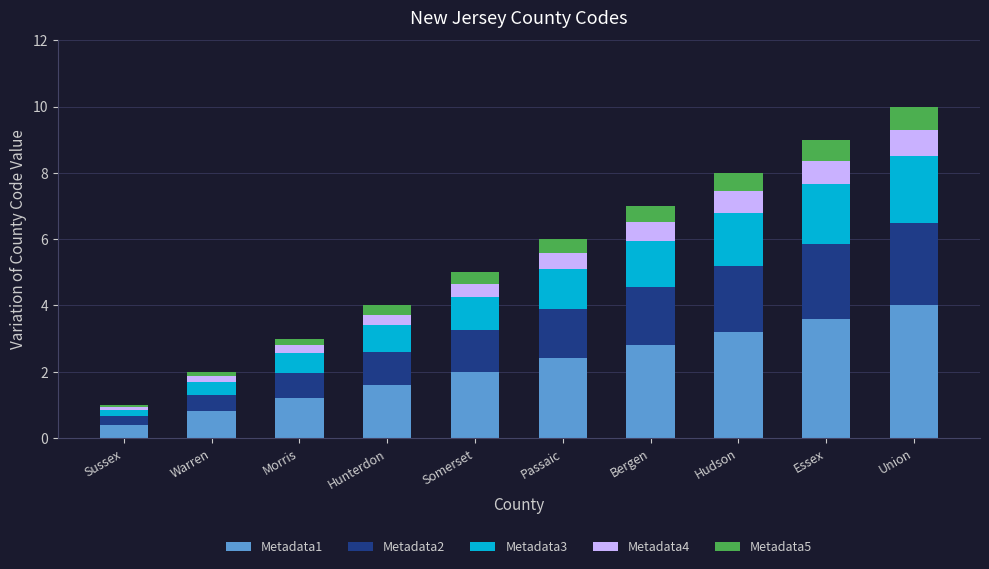

What is the difference between the second highest and minimum values in the Metadata1 series?

3.2